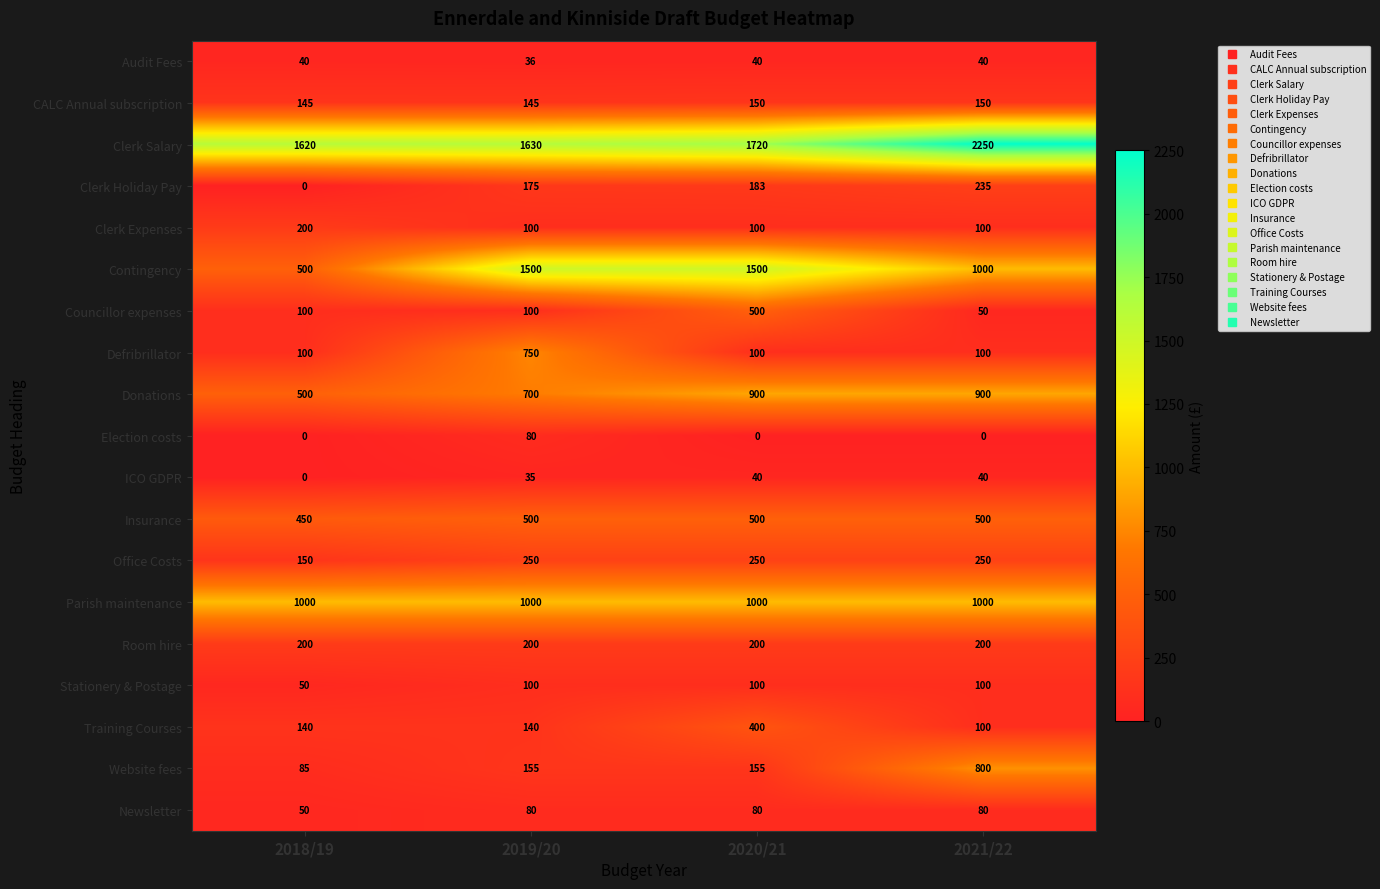

What is the difference between the Office Costs values at 2019/20 and 2018/19?

100